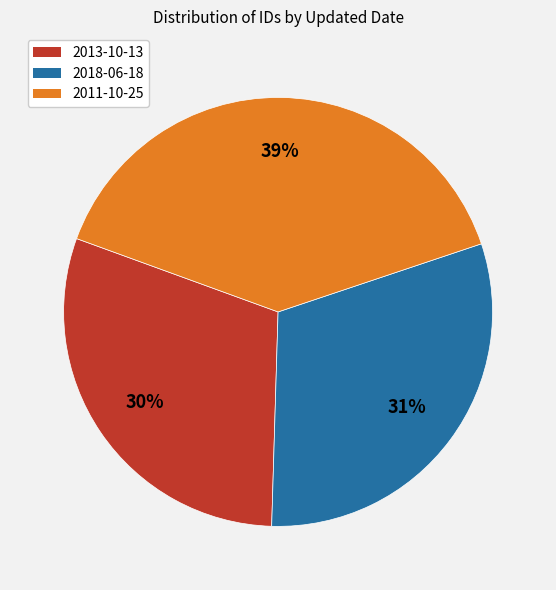

Is it true that 2018-06-18 is 22% of the pie?

False